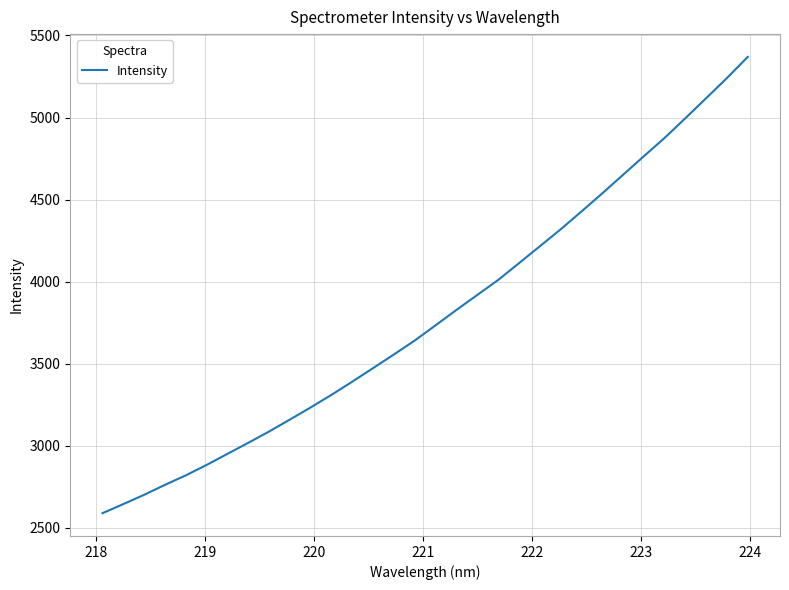

What is the greatest value displayed?

5369.3